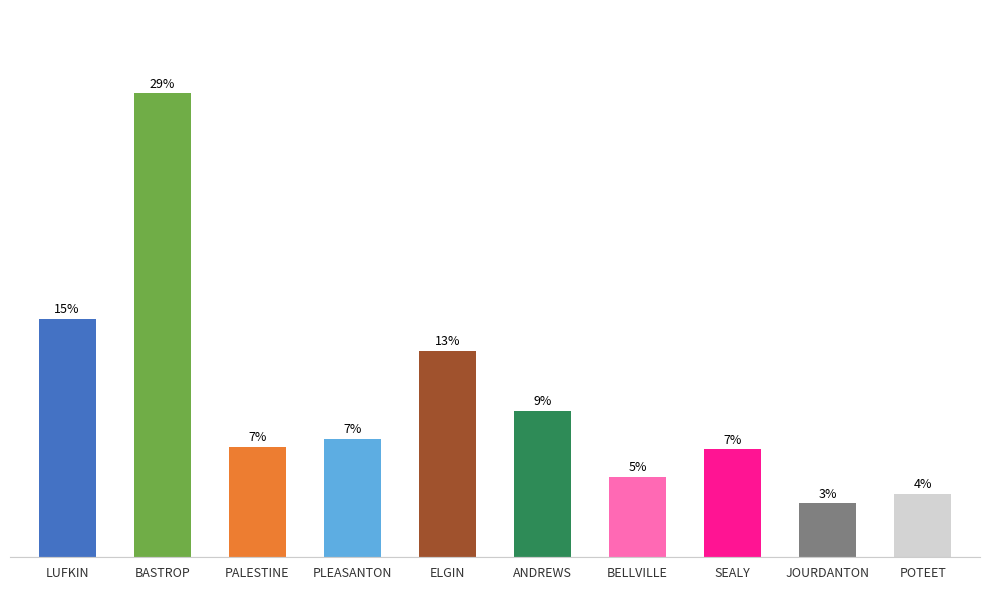

What is the value of the 1st bar from the left?

6865